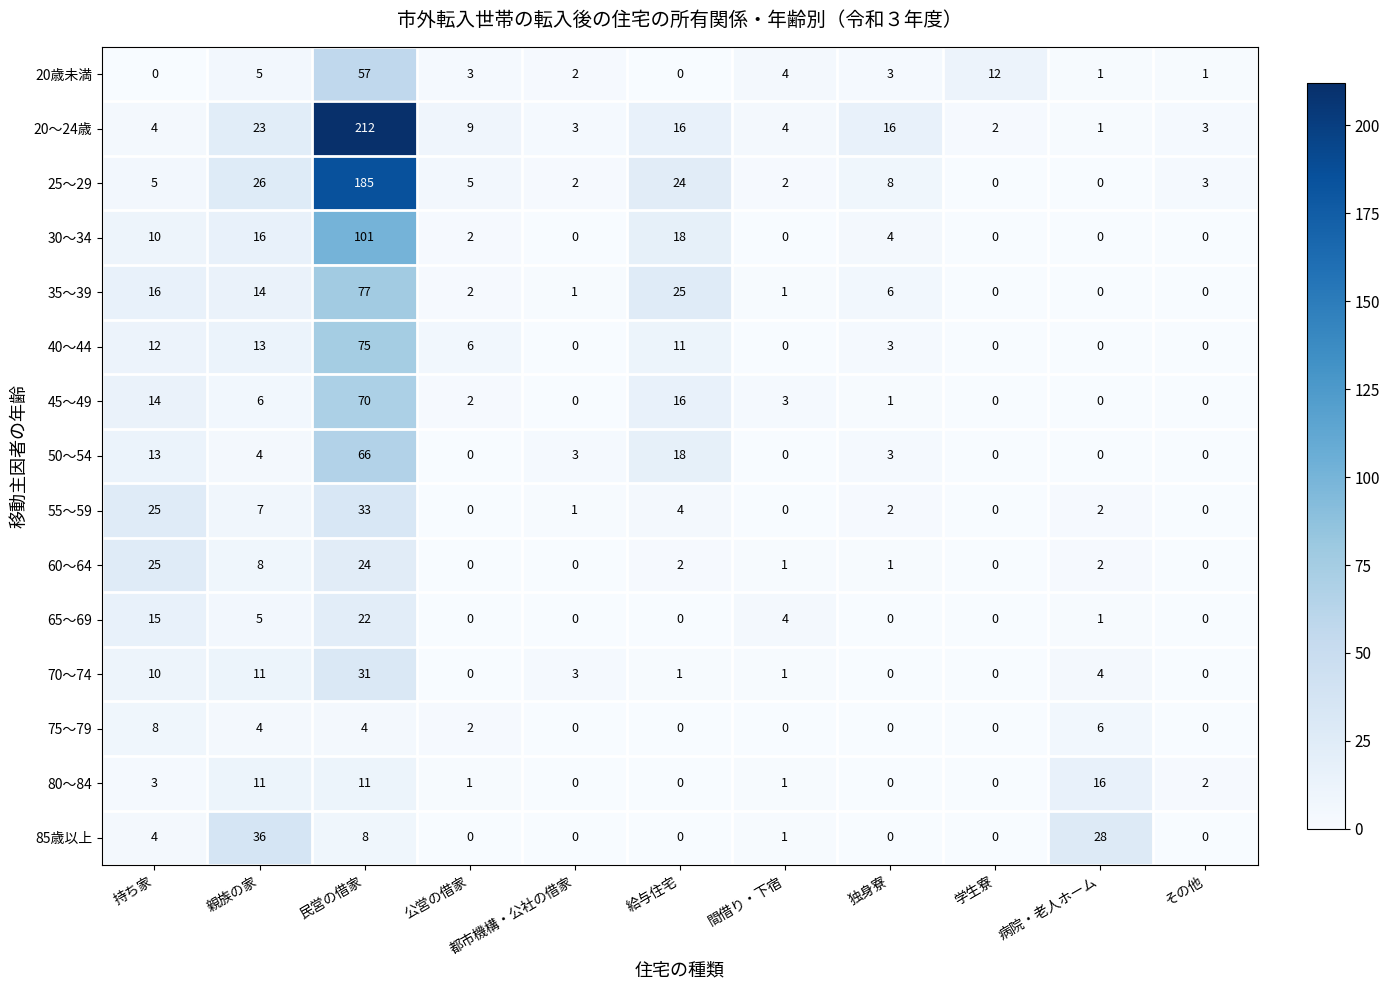

At which category is the sum across all series the highest?

民営の借家